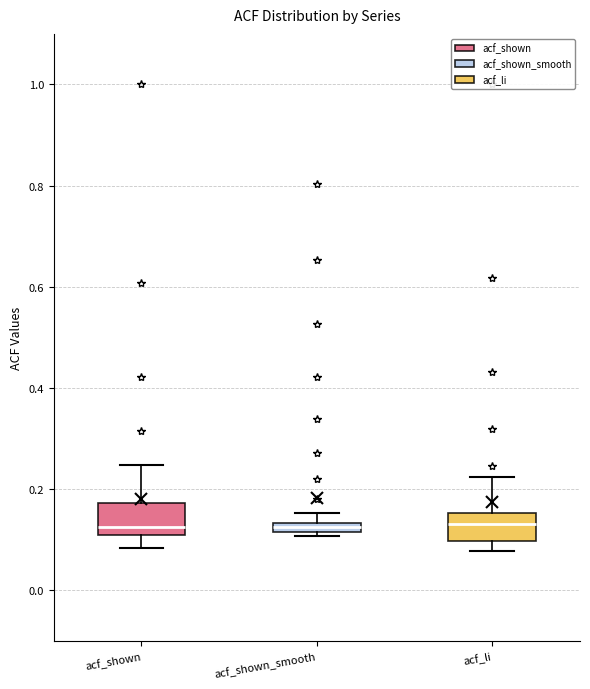

Where is the upper edge of the box for acf_shown on the y-axis? The values are not printed on the chart, so give them approximately, as read against the axis.

0.18